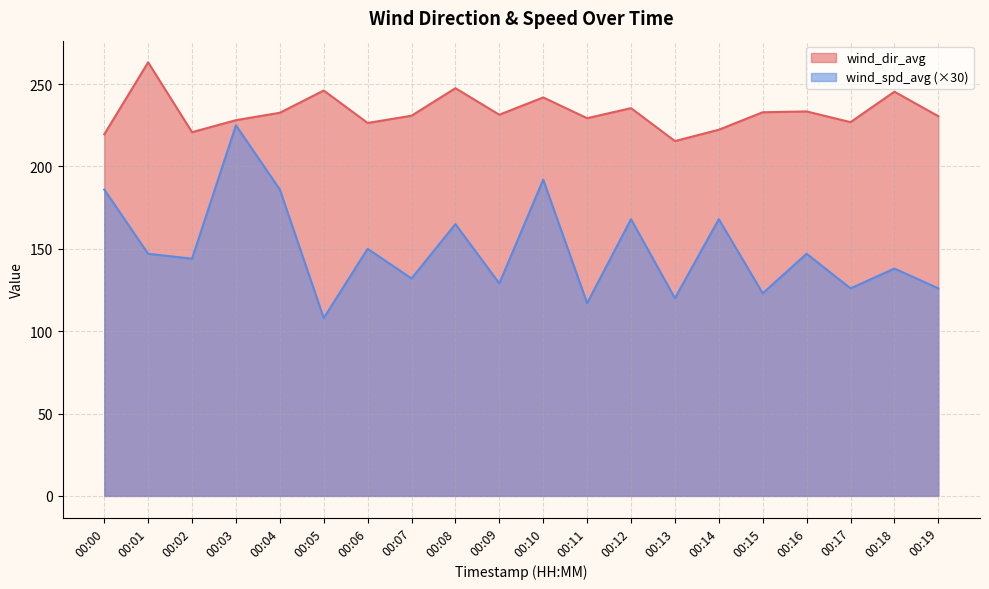

At how many categories does at least one series exceed 252?

1